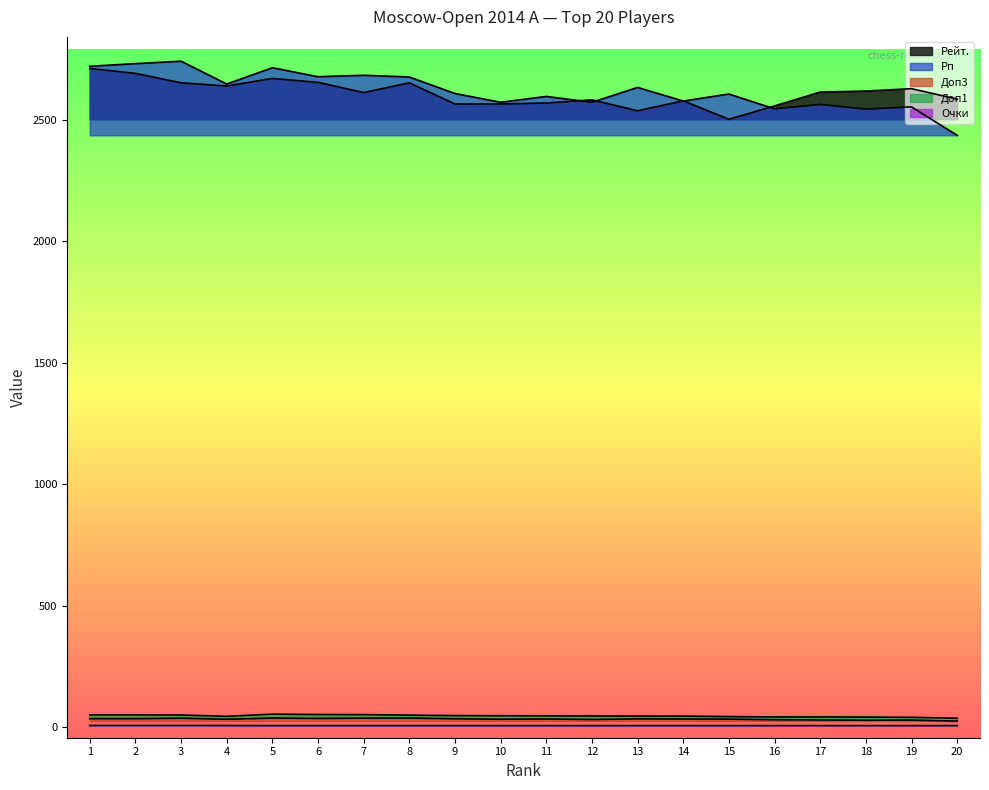

After their last crossing, which series has the higher values: Рп or Рейт.?

Рейт.